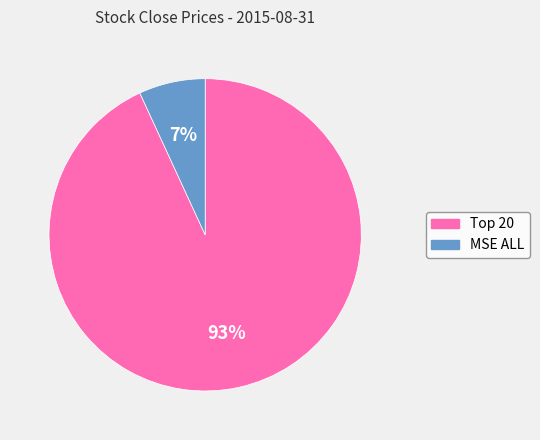

Does MSE ALL represent more than half of the total?

No